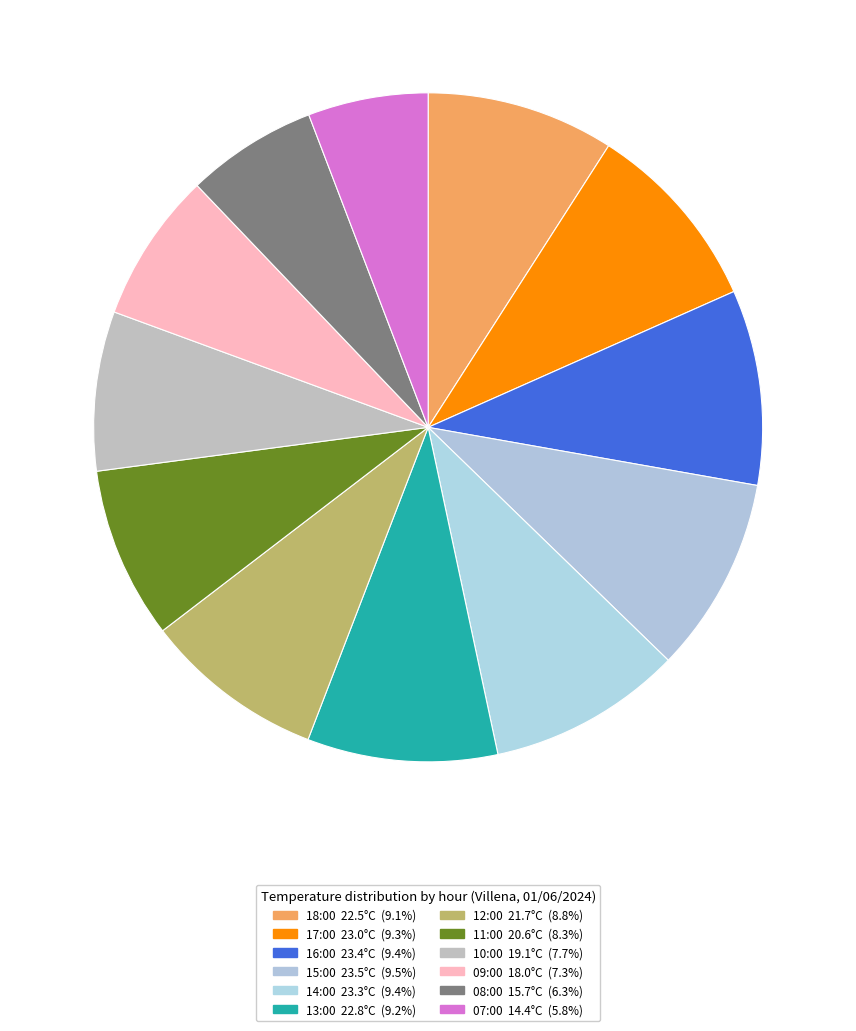

What is the change in value from 15:00 to 12:00?

-1.8